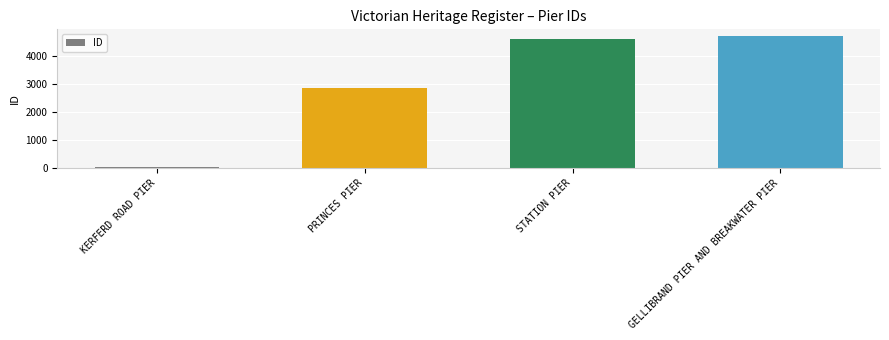

What is the approximate value at PRINCES PIER, to the nearest 100?

2900